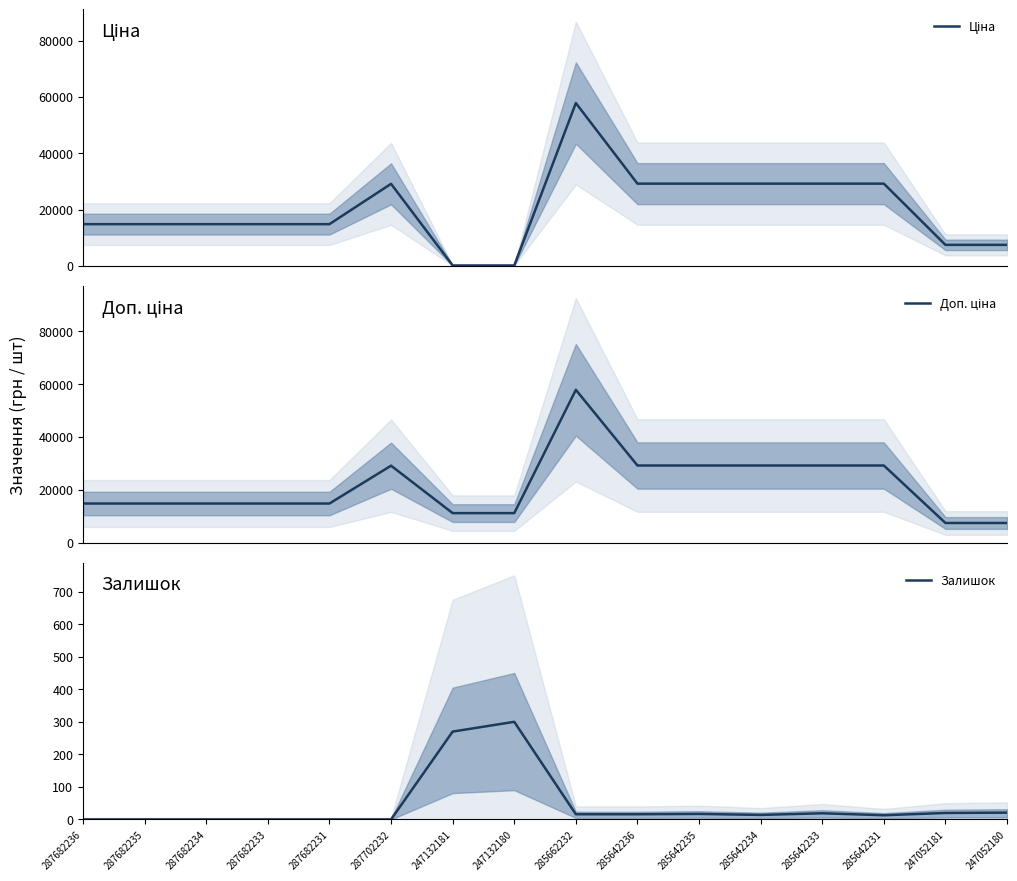

Where does the Доп. ціна series first go above 14800?

287682236